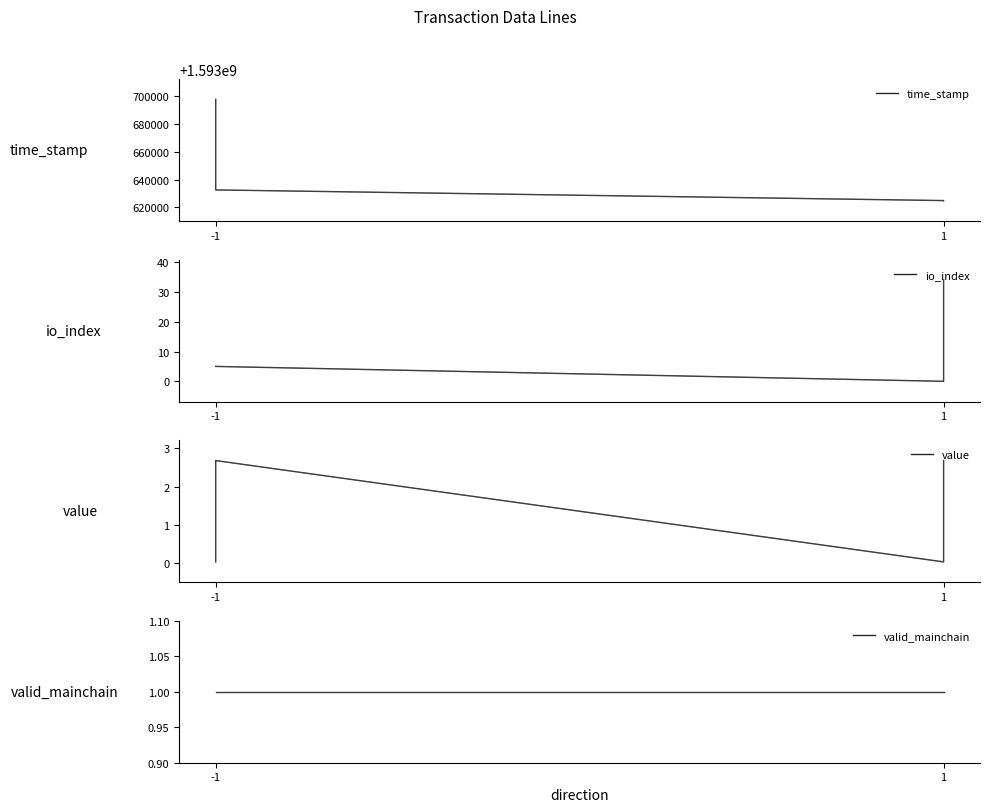

Which label corresponds to the largest value in the chart?

-1